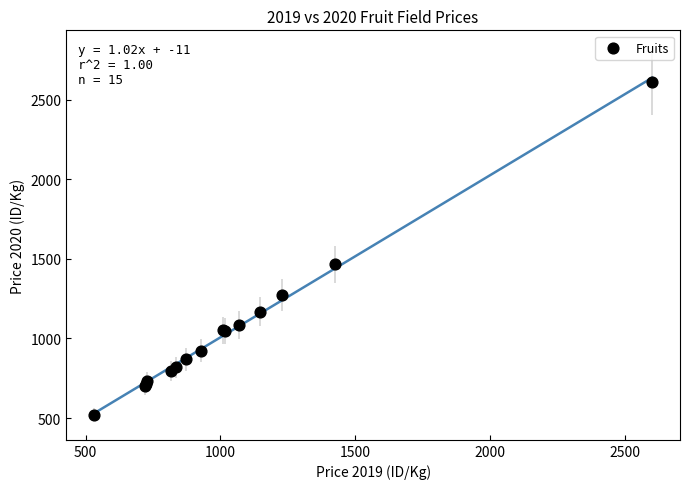

What Y value in the scatter plot is closest to 1566?

1466